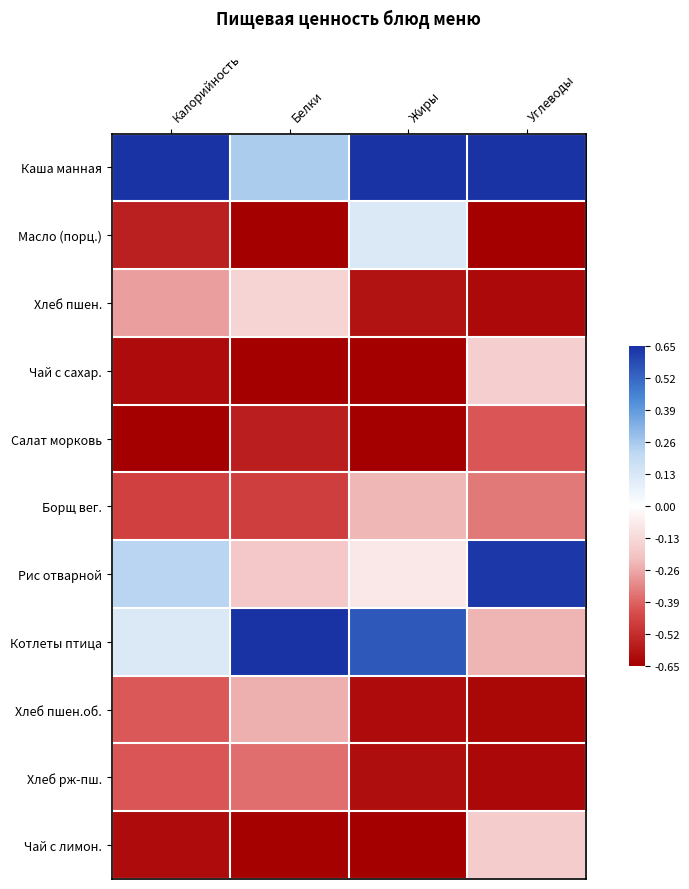

Rank the series at Углеводы from highest to lowest value.

Каша манная, Рис отварной, Чай с сахар., Чай с лимон., Котлеты птица, Борщ вег., Салат морковь, Хлеб пшен., Хлеб рж-пш., Хлеб пшен.об., Масло (порц.)